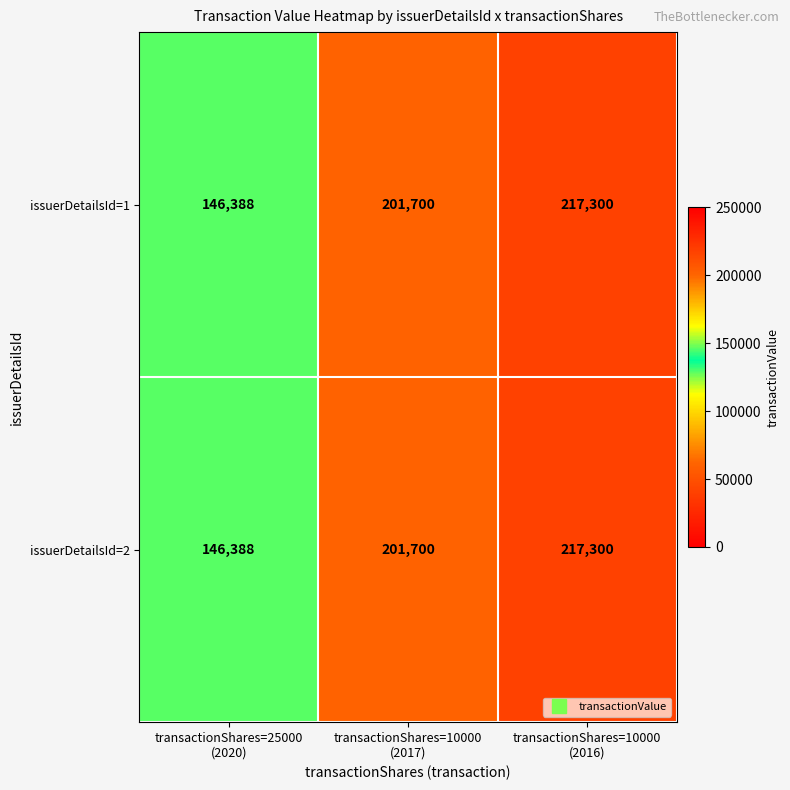

How many series are shown in this chart?

2